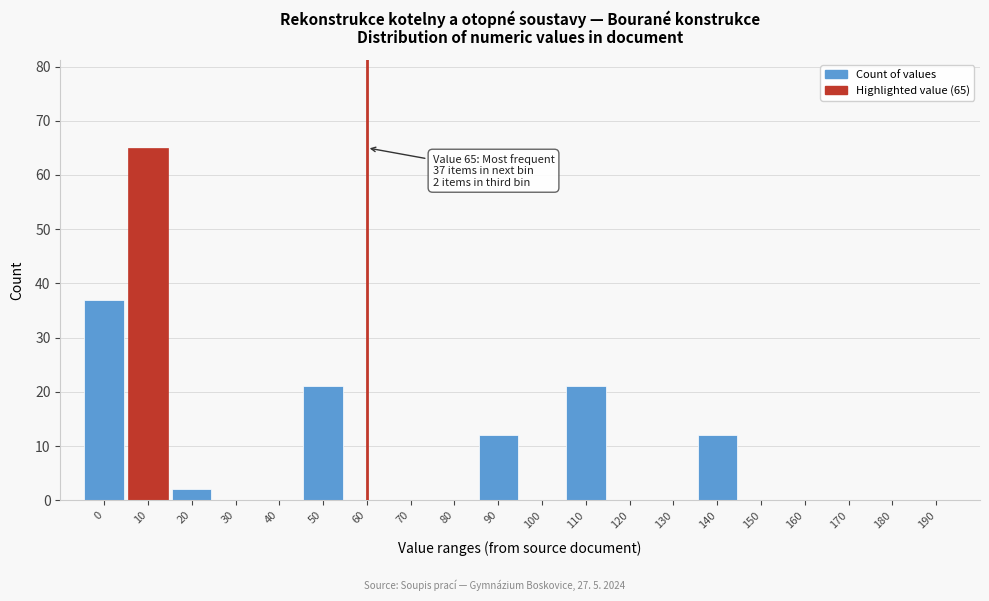

Reading right to left, what are all the values shown in this chart?

190=0	180=0	170=0	160=0	150=0	140=12	130=0	120=0	110=21	100=0	90=12	80=0	70=0	60=0	50=21	40=0	30=0	20=2	10=65	0=37